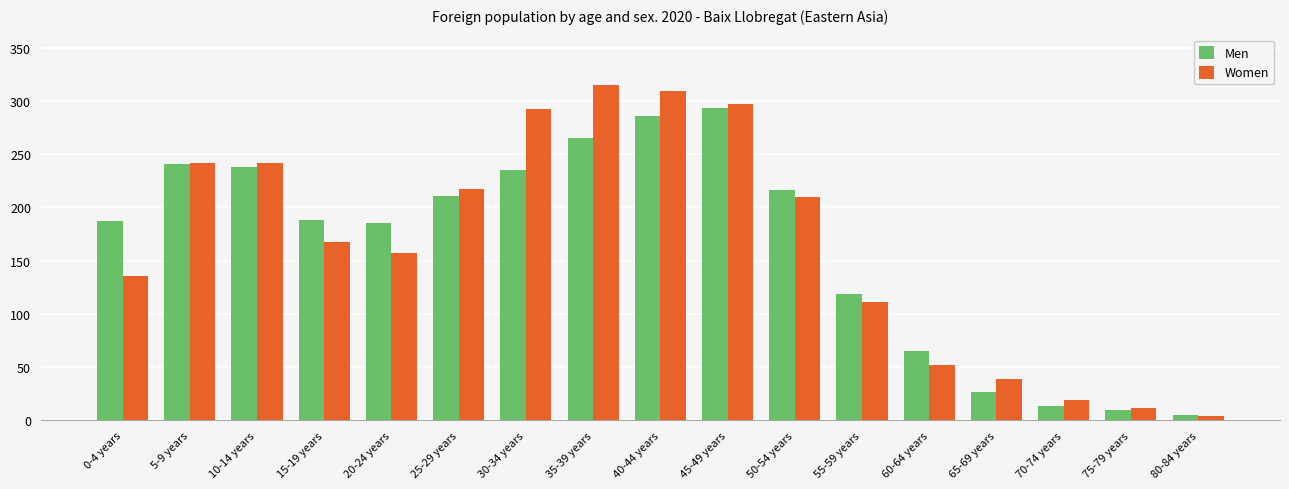

What are all the series names shown in the legend?

Men, Women